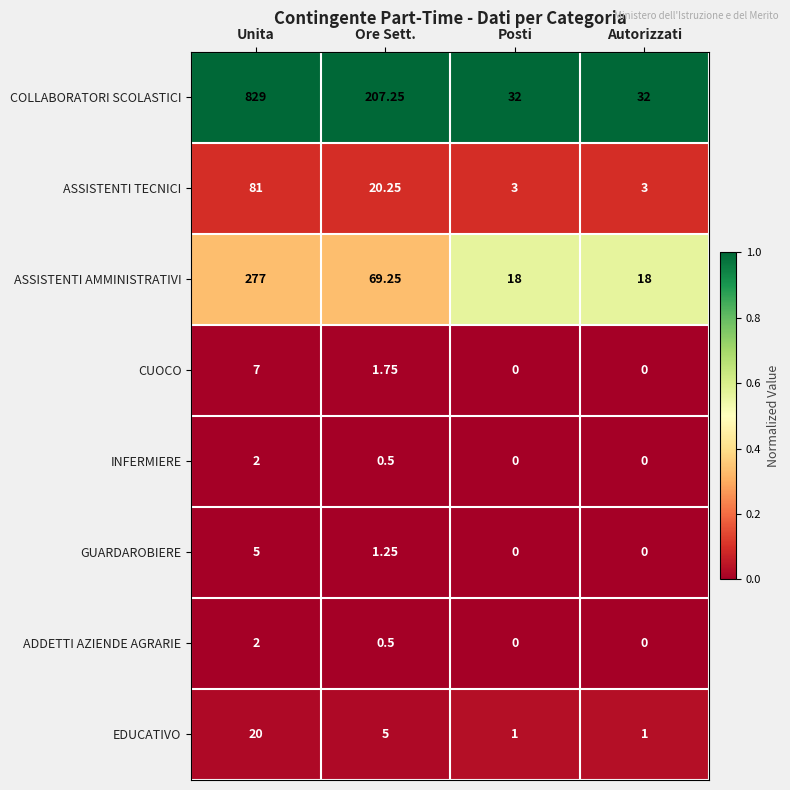

How many distinct data groups are displayed?

8